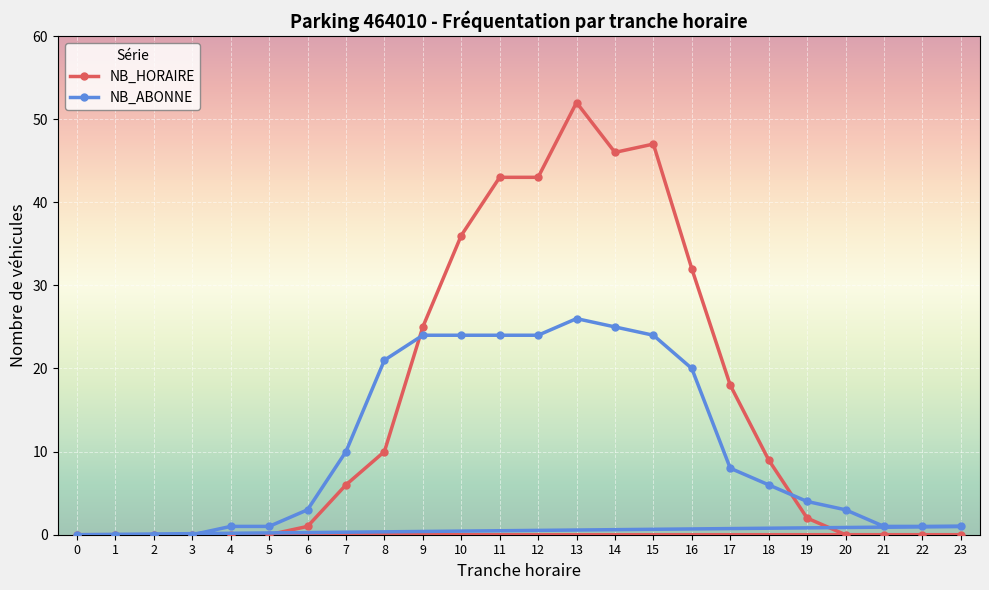

Between 3 and 12, which series saw the biggest shift?

NB_HORAIRE